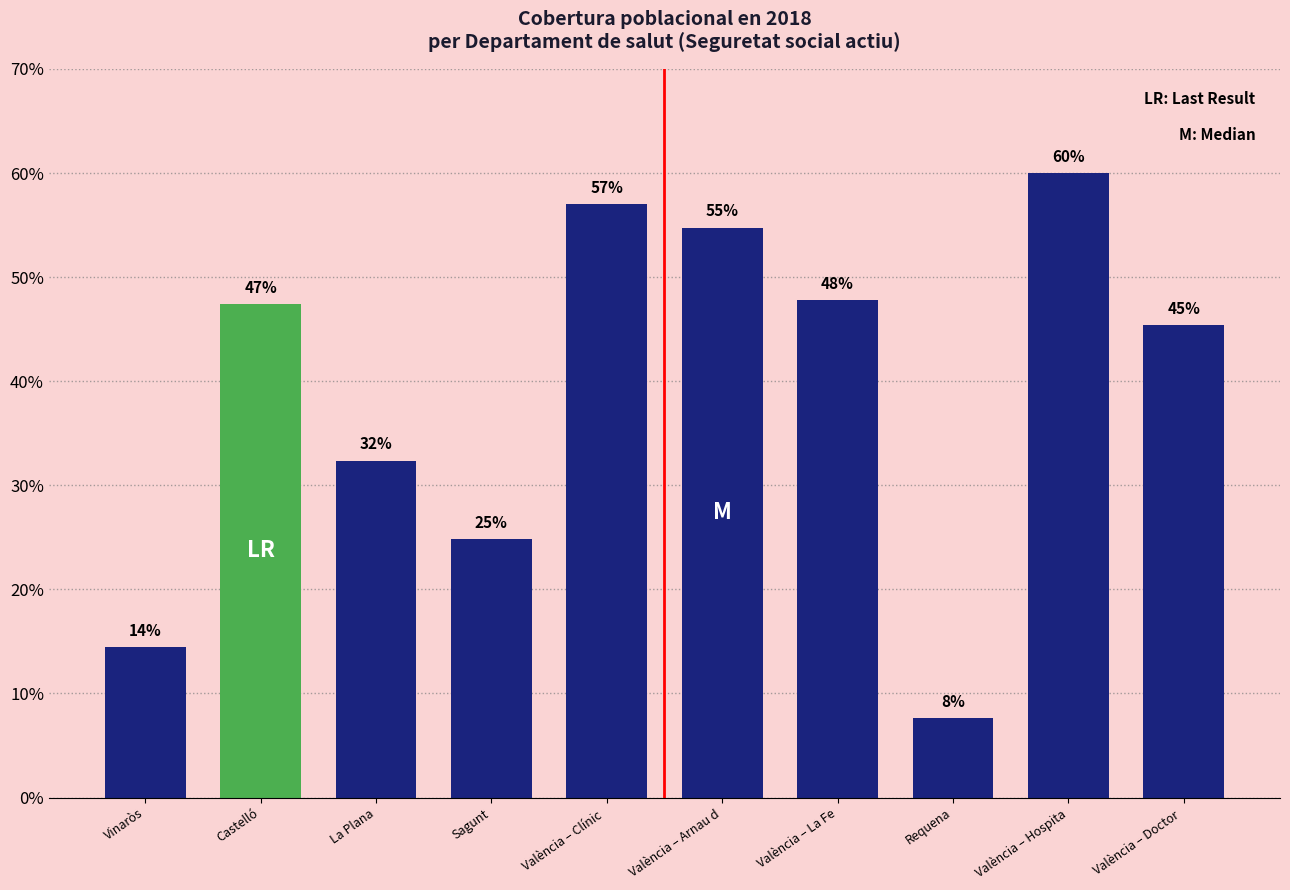

Is it true that the value at València – Doctor  is 45.4?

True